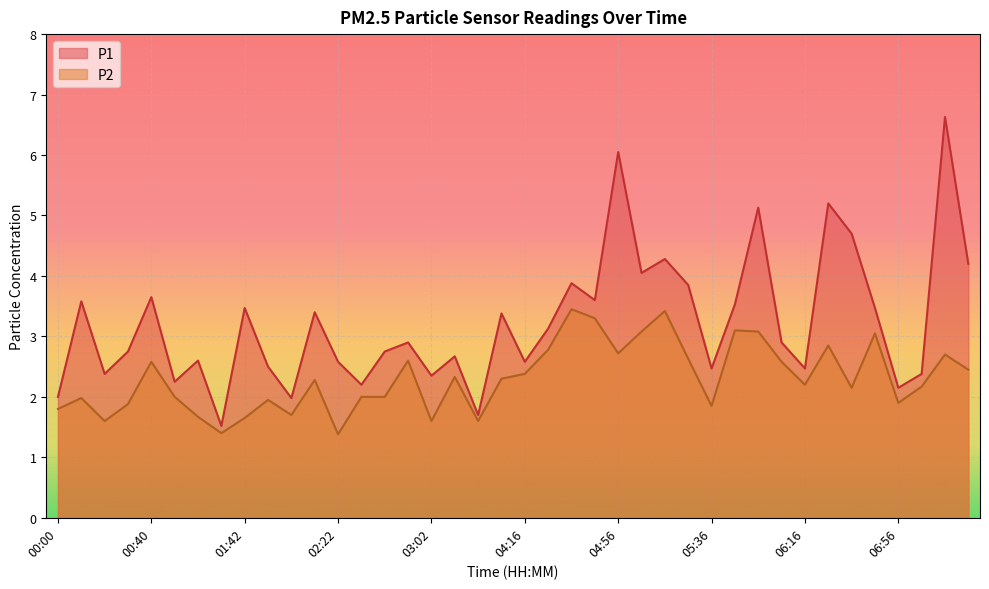

How many data points does each series have?

40